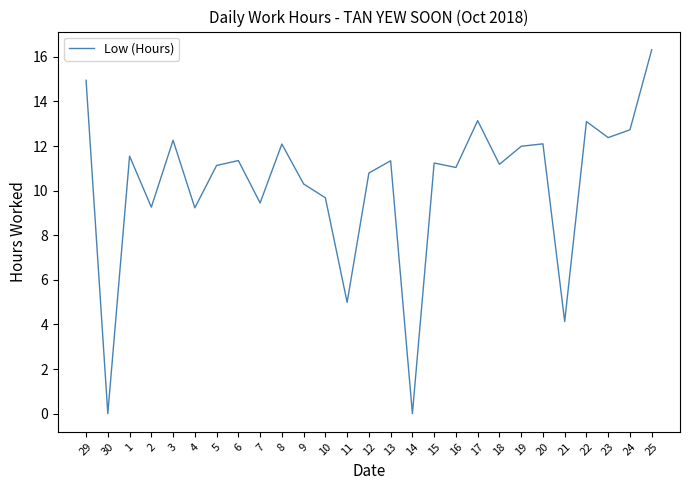

What is the average value?

10.3